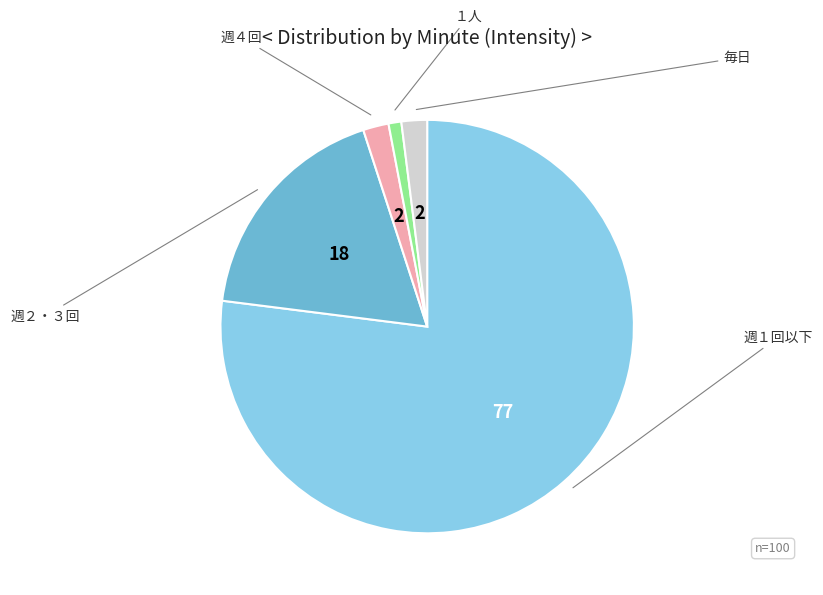

Does any single category account for the majority?

Yes